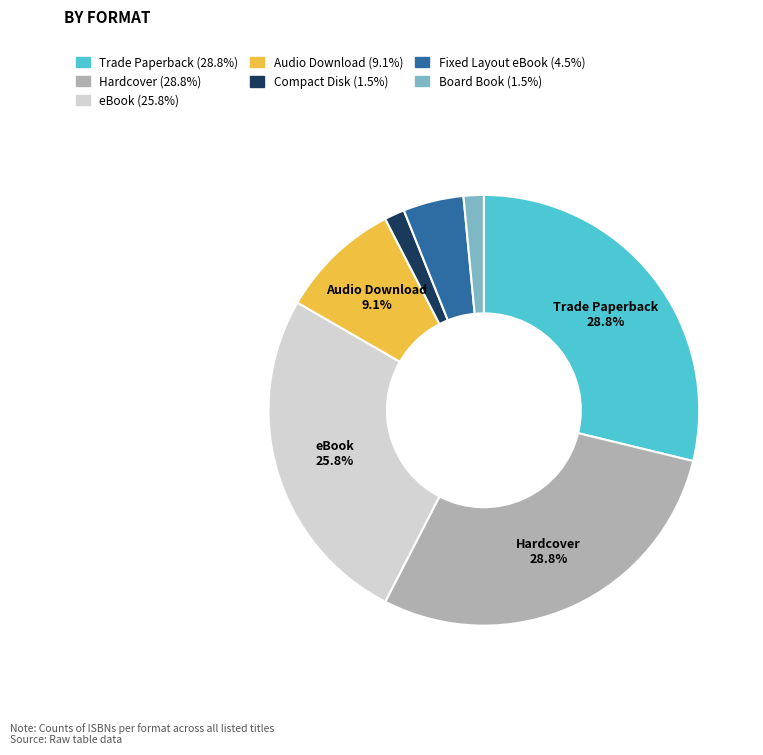

To the nearest percent, what is the average slice percentage?

14%